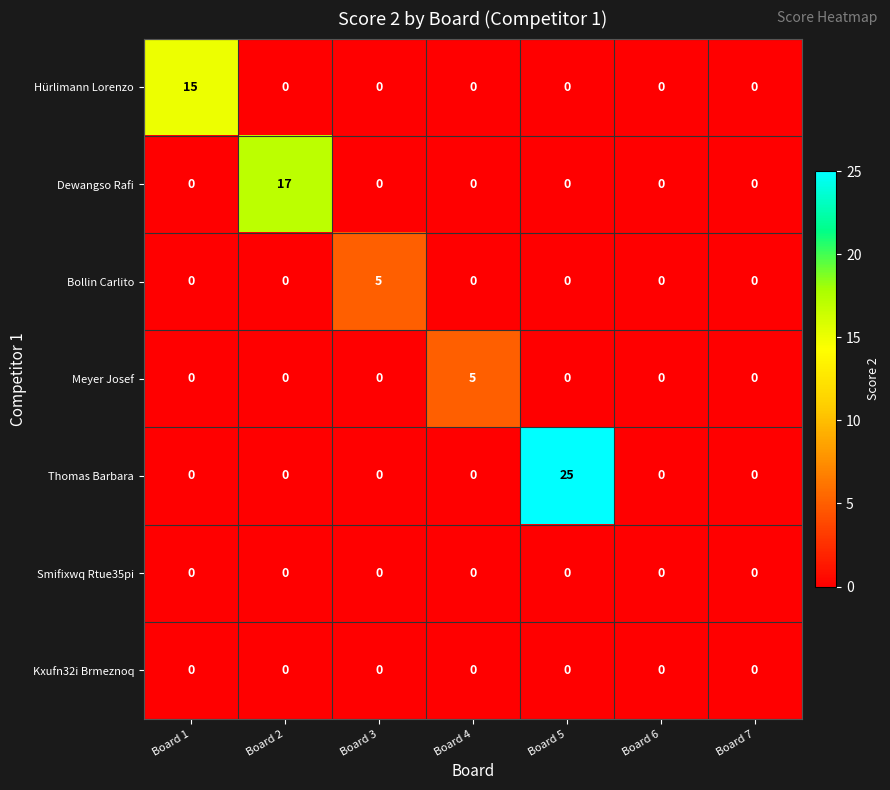

Which series has the largest total across all categories?

Thomas Barbara